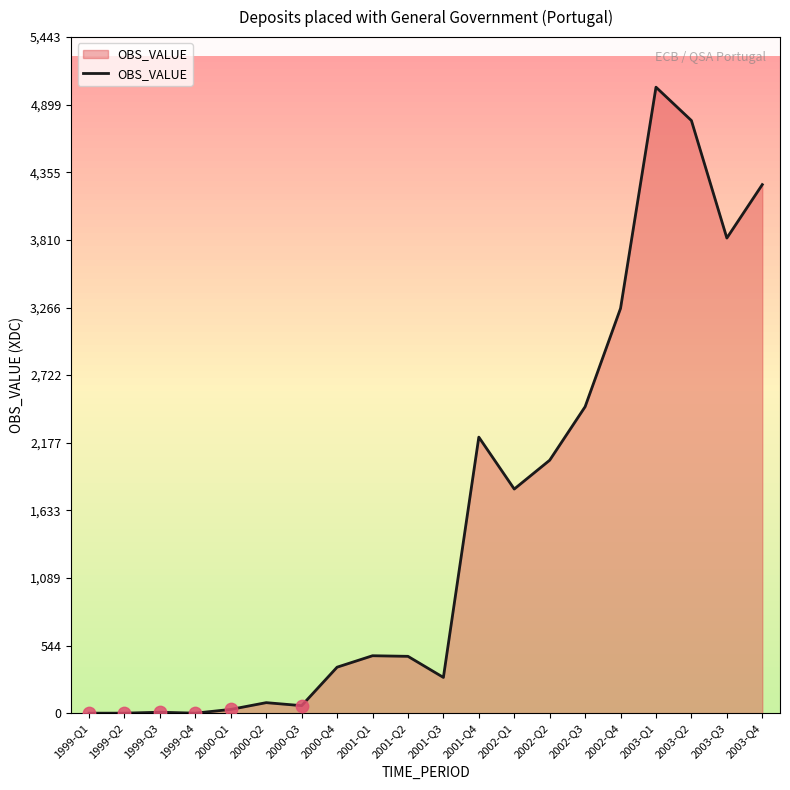

What is the change in value from 1999-Q2 to 2000-Q2?

+84.6